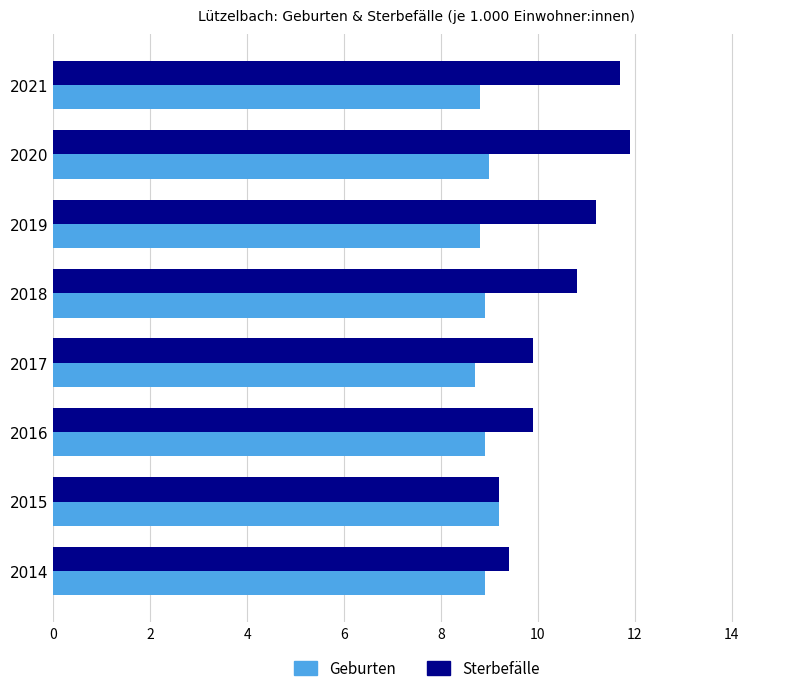

Which series has the largest range (max minus min)?

Sterbefälle